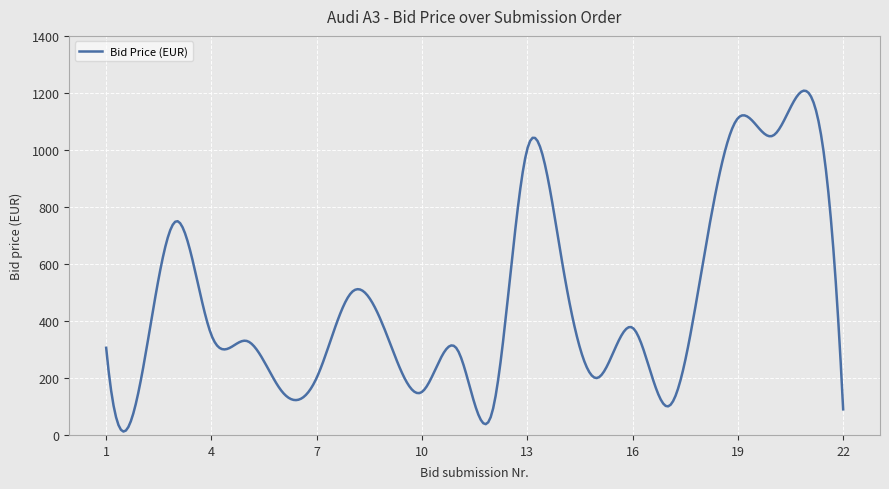

Is this an area chart (filled region under the line)?

No